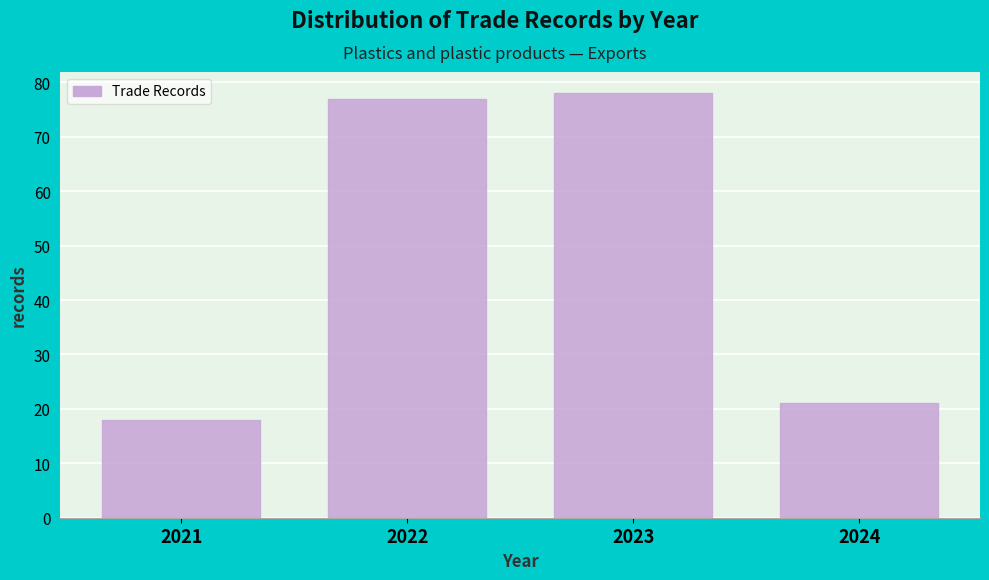

Reading left to right, extract all data points from this chart.

18	77	78	21